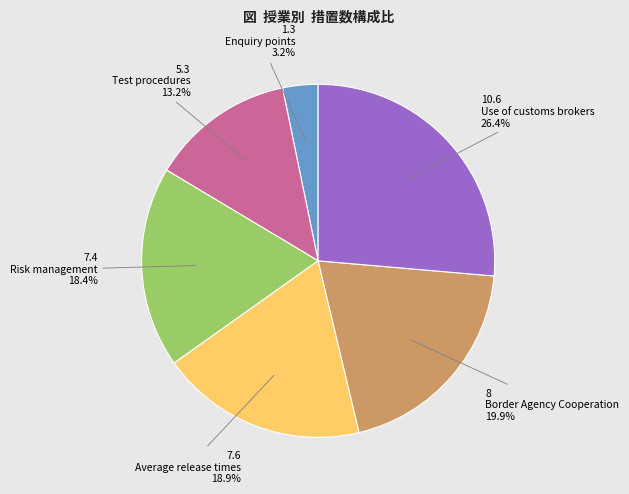

What portion of the pie excludes 7.6?

81.1%